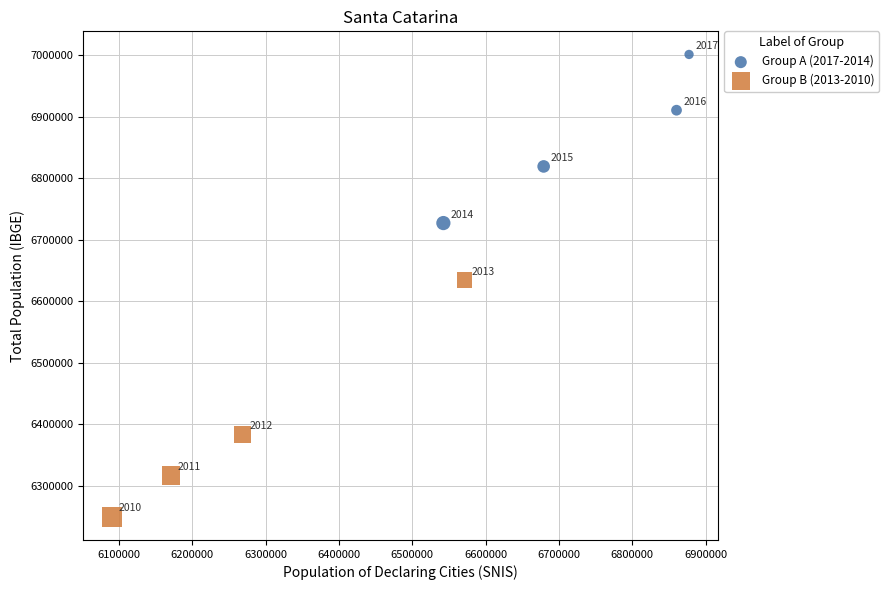

Which series contains the lowest Y value?

Group B (2013-2010)